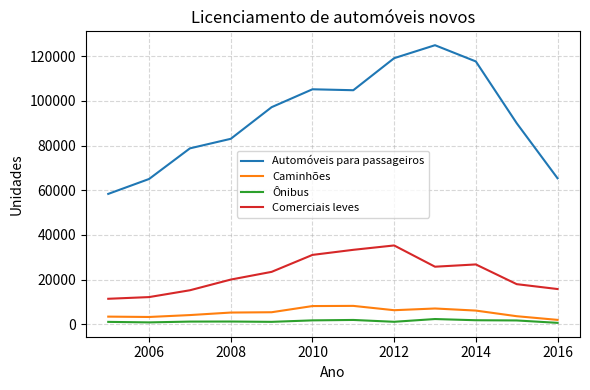

Which series has the largest total across all categories?

Automóveis para passageiros